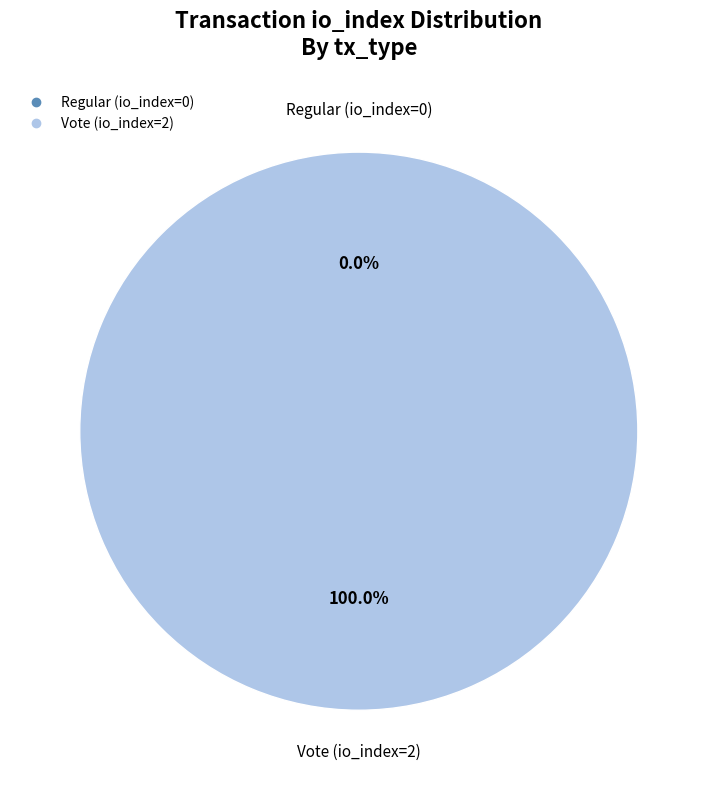

Which slice is the largest?

Vote (io_index=2)